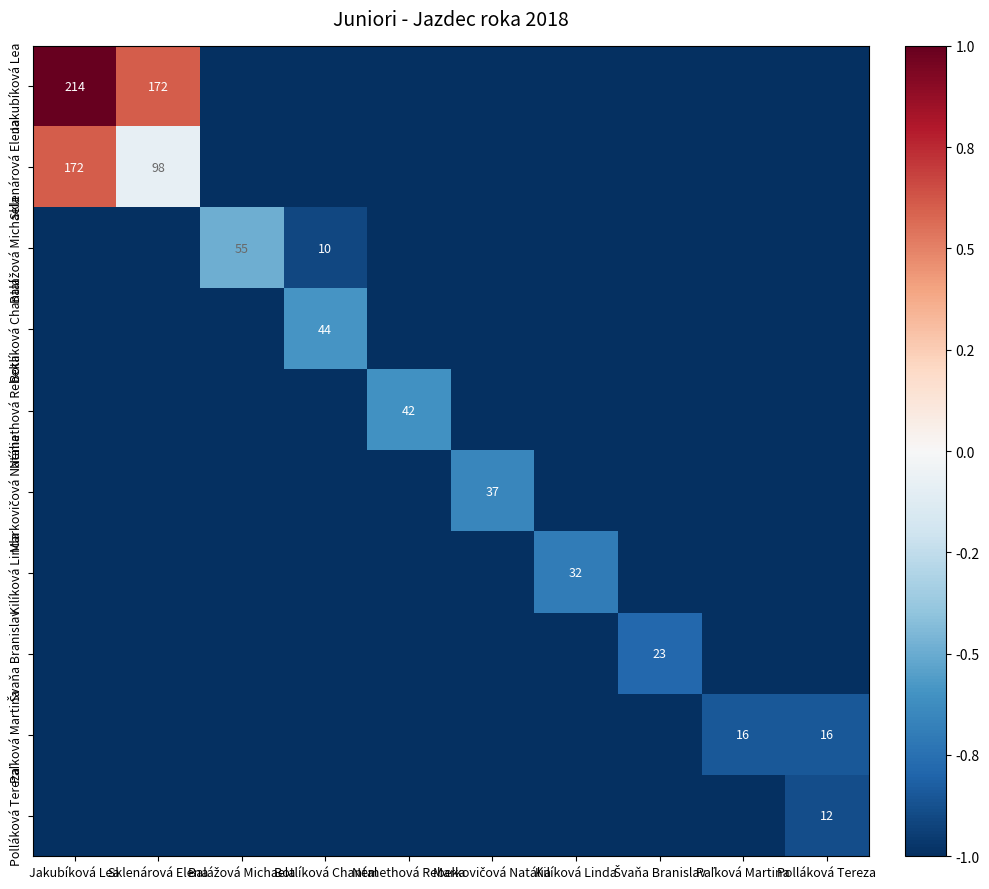

Which has a higher value, Paľková Martina or Sklenárová Elena?

Sklenárová Elena